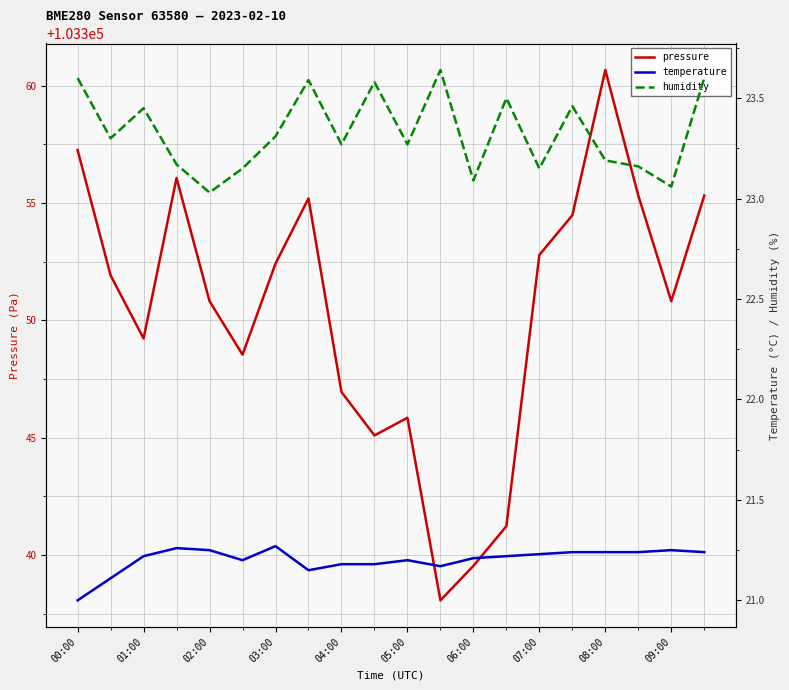

How many data points does each series have?

20